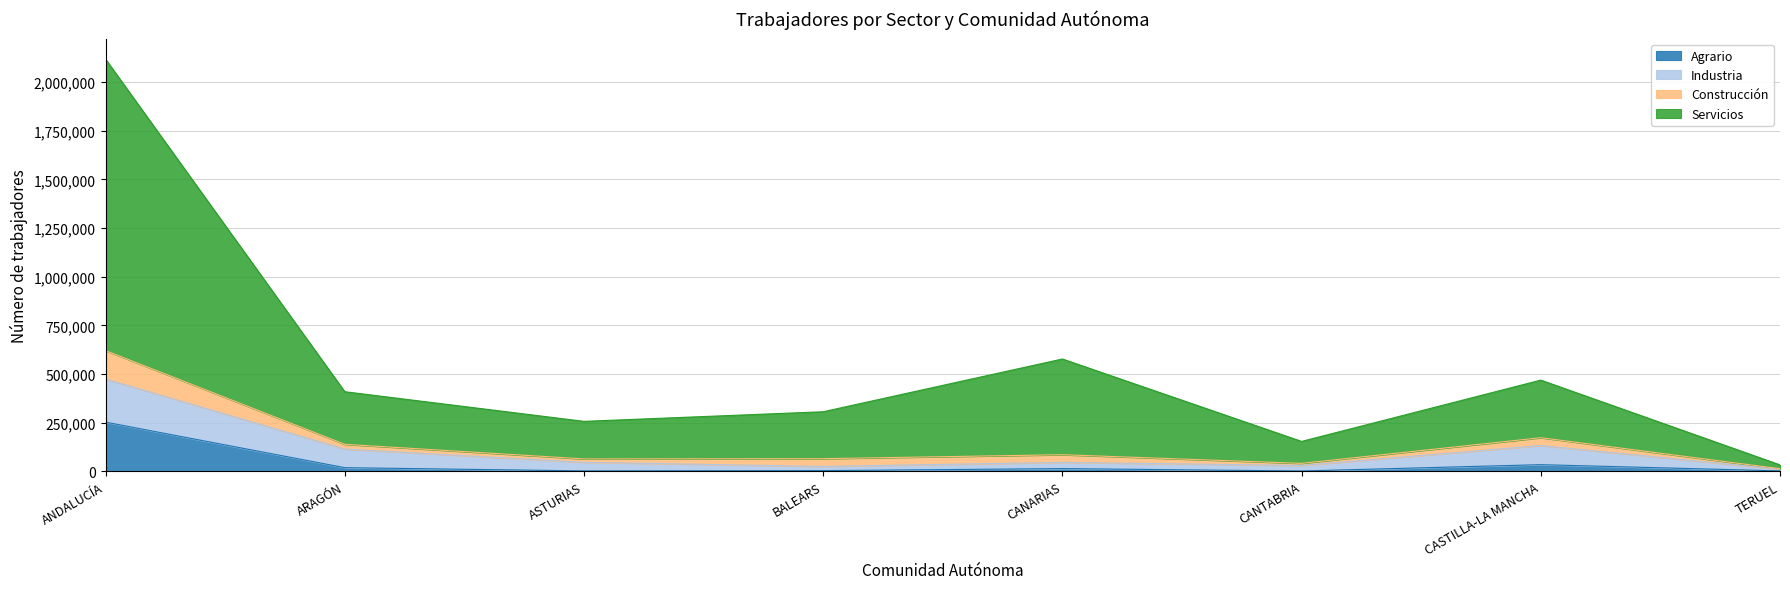

At which category is the sum across all series the highest?

ANDALUCÍA